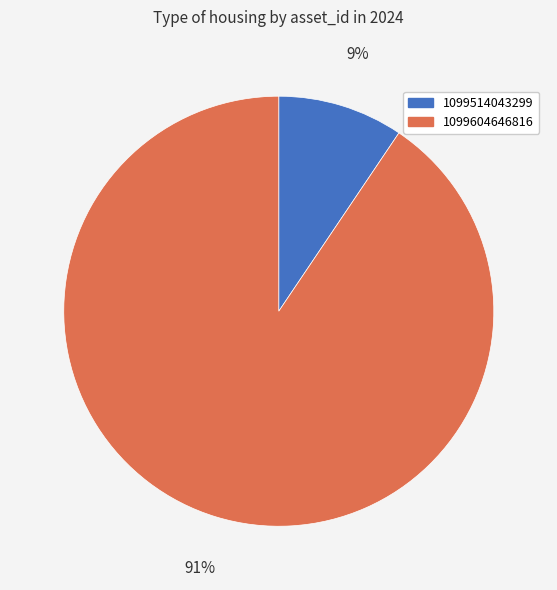

Is the sum of 1099604646816 and 1099514043299 greater than half?

Yes